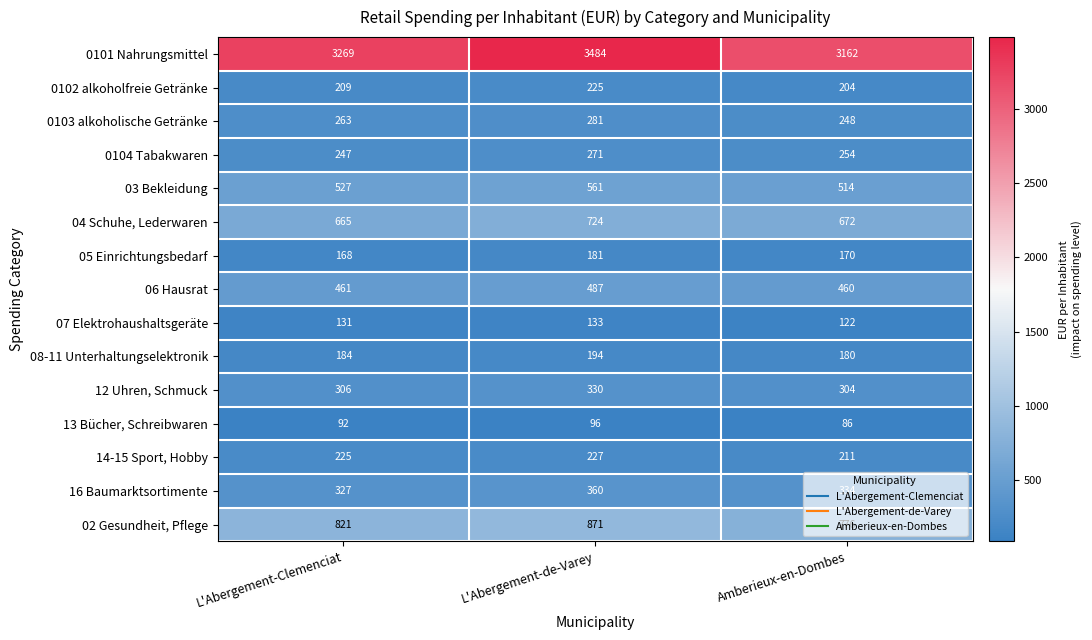

The value of 03 Bekleidung at L'Abergement-de-Varey is 306. True or false?

False